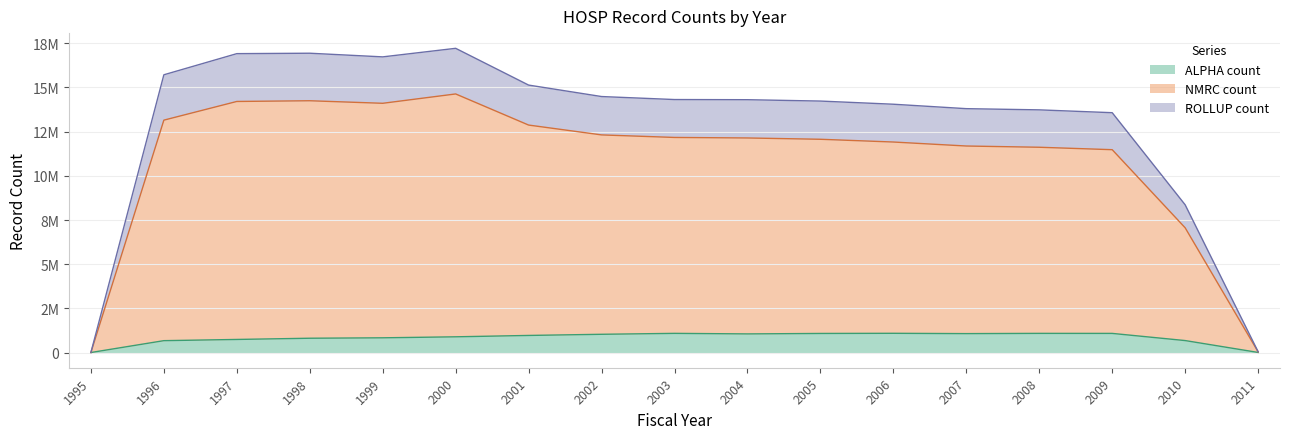

Rank the series by their average value, from highest to lowest.

NMRC count, ROLLUP count, ALPHA count